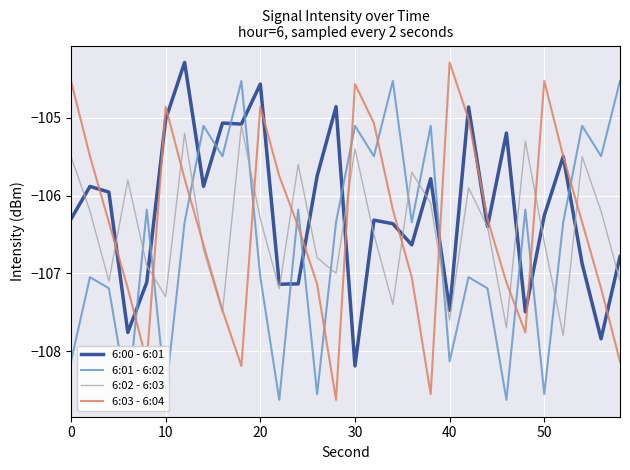

What are all the series names shown in the legend?

6:00 - 6:01, 6:01 - 6:02, 6:02 - 6:03, 6:03 - 6:04